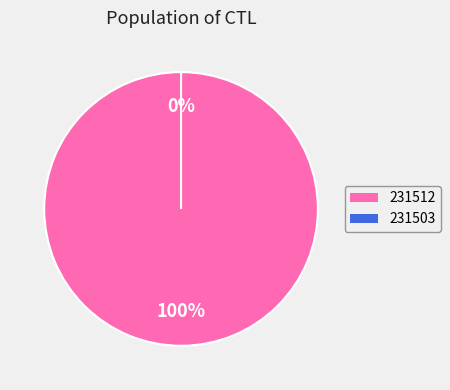

Count the number of slices in the pie.

2